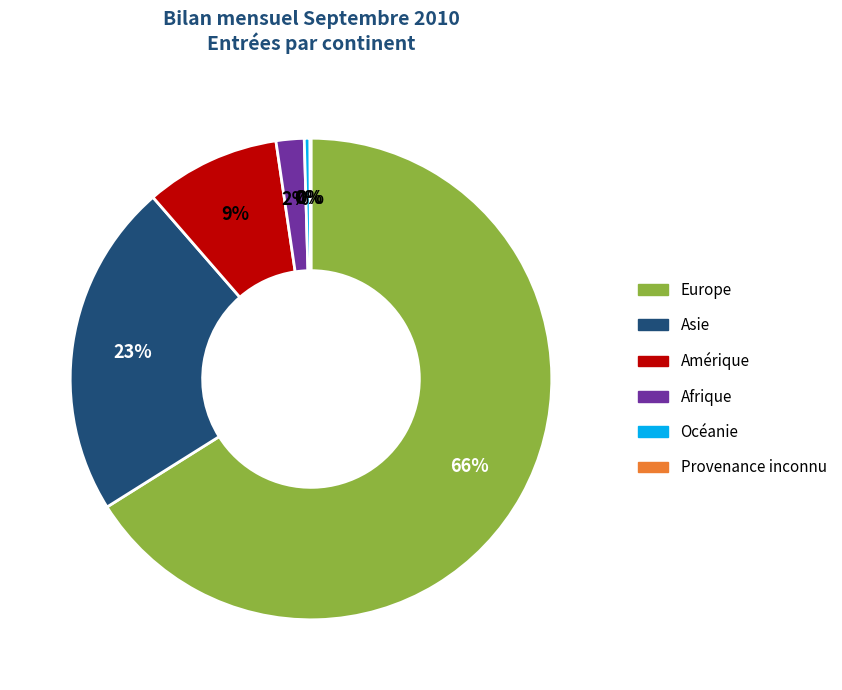

Which has a higher value, Afrique or Europe?

Europe